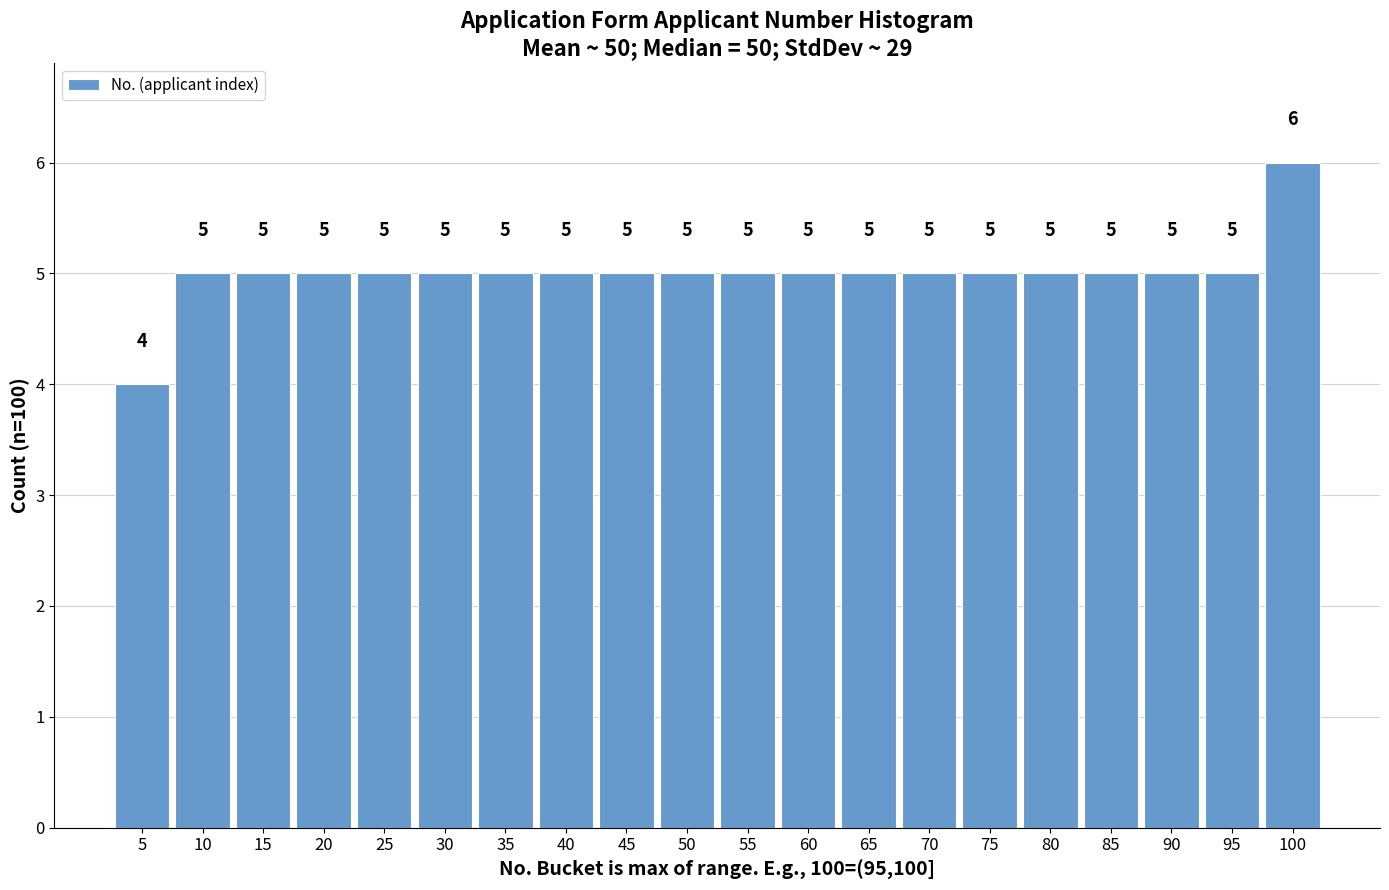

Reading left to right, list all the values displayed in this chart.

5=4	10=5	15=5	20=5	25=5	30=5	35=5	40=5	45=5	50=5	55=5	60=5	65=5	70=5	75=5	80=5	85=5	90=5	95=5	100=6